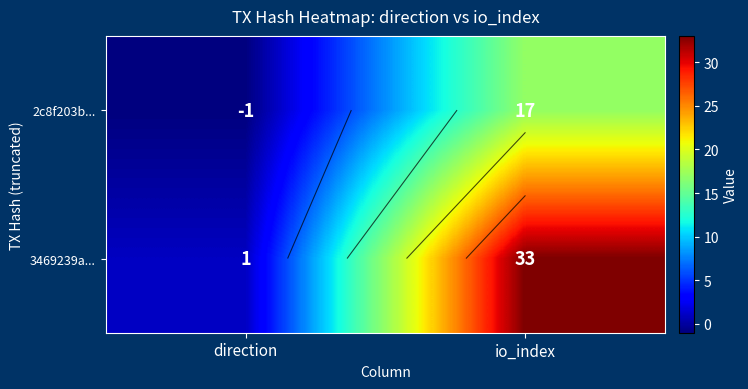

How many series are shown in this chart?

2